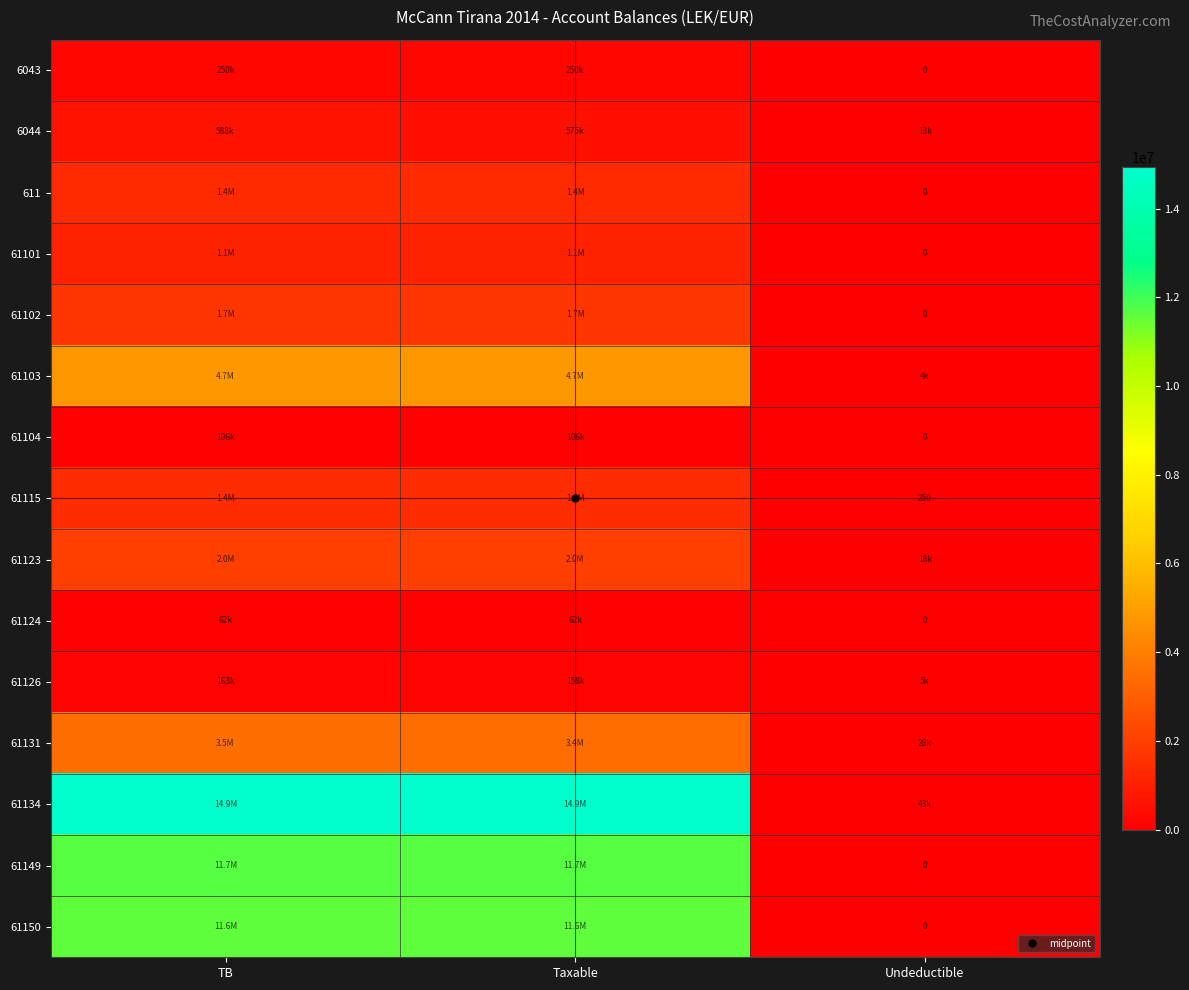

Rank the series by their maximum value, from highest to lowest.

61134, 61149, 61150, 61103, 61131, 61123, 61102, 61115, 611, 61101, 6044, 6043, 61126, 61104, 61124